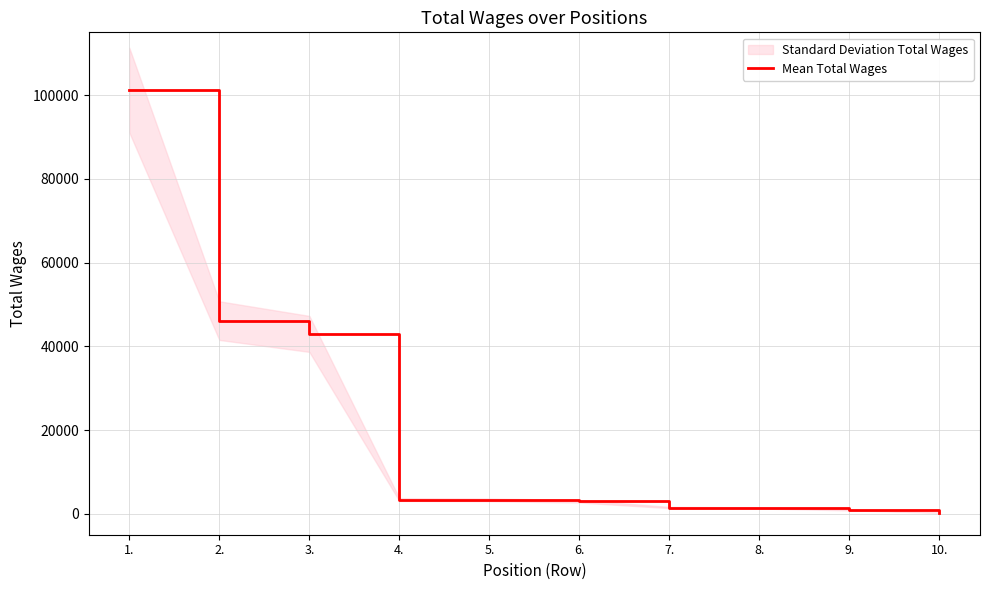

What is the label of the 7th point from the right?

4.